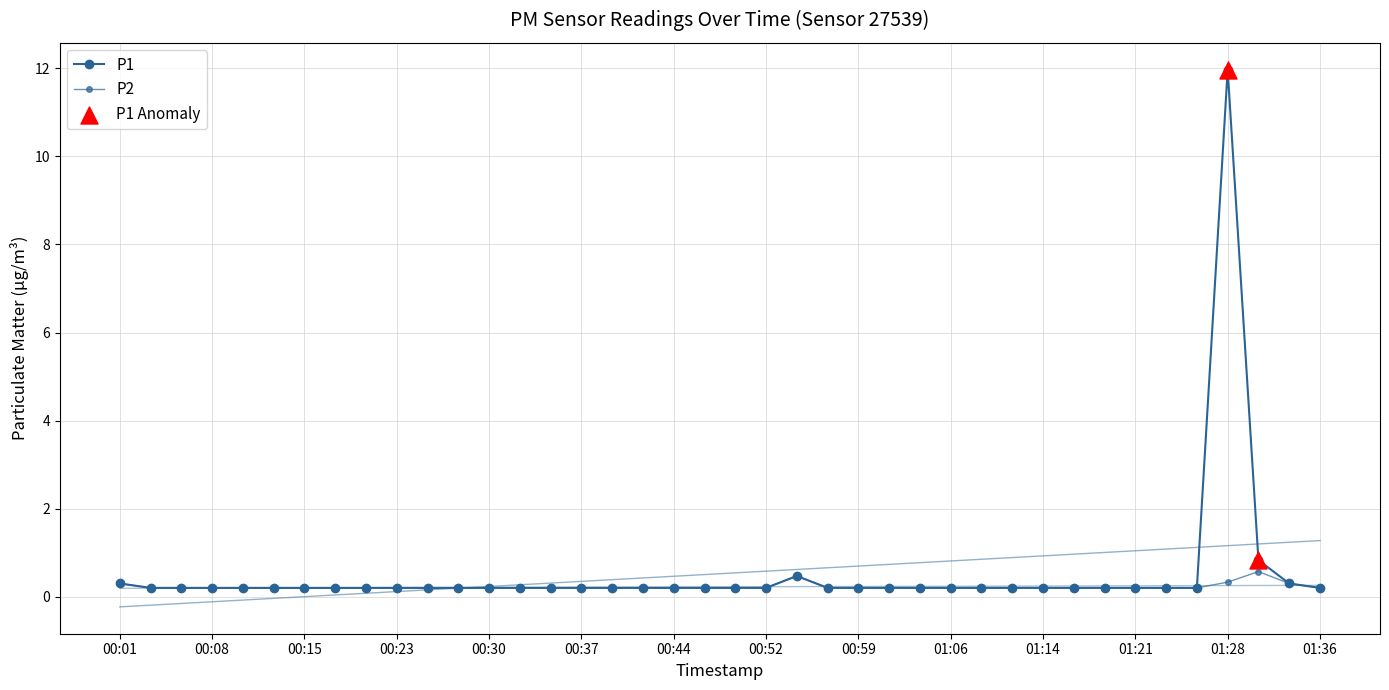

Which series has the widest spread of Y values?

P1